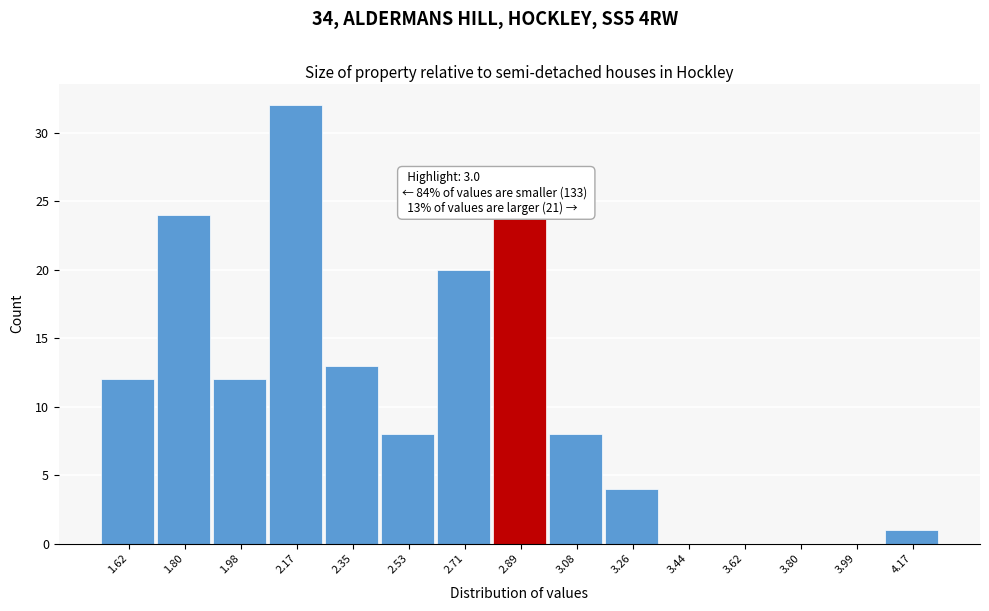

Reading left to right, what are all the values shown in this chart?

1.62=12	1.80=24	1.98=12	2.17=32	2.35=13	2.53=8	2.71=20	2.89=24	3.08=8	3.26=4	3.44=0	3.62=0	3.80=0	3.99=0	4.17=1